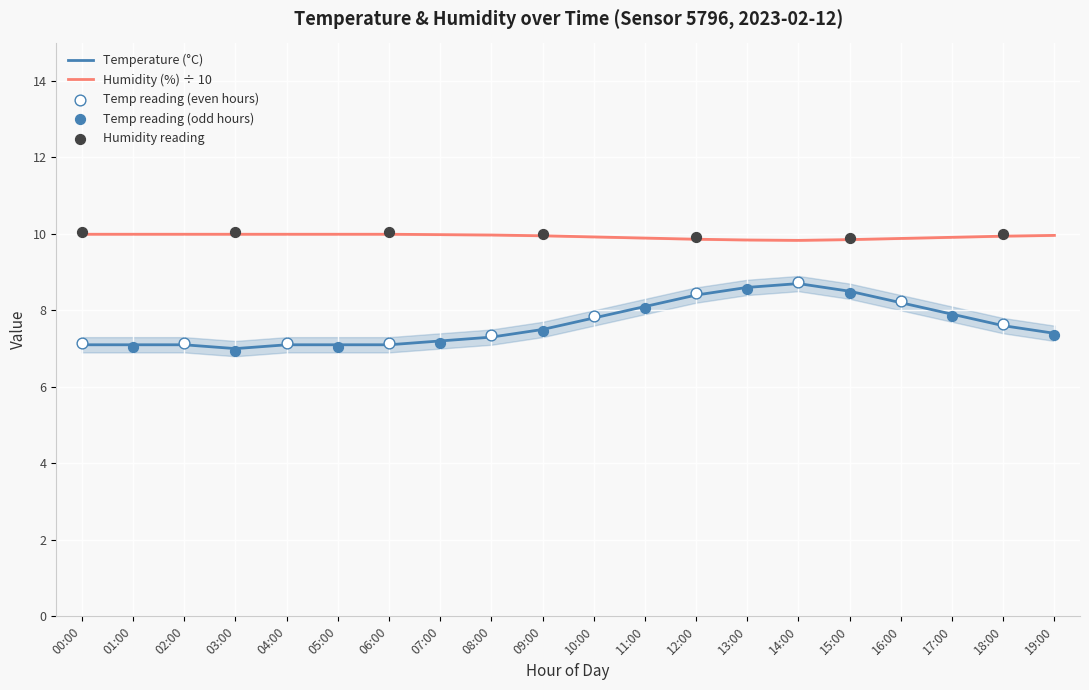

Which series has the largest total across all categories?

humidity